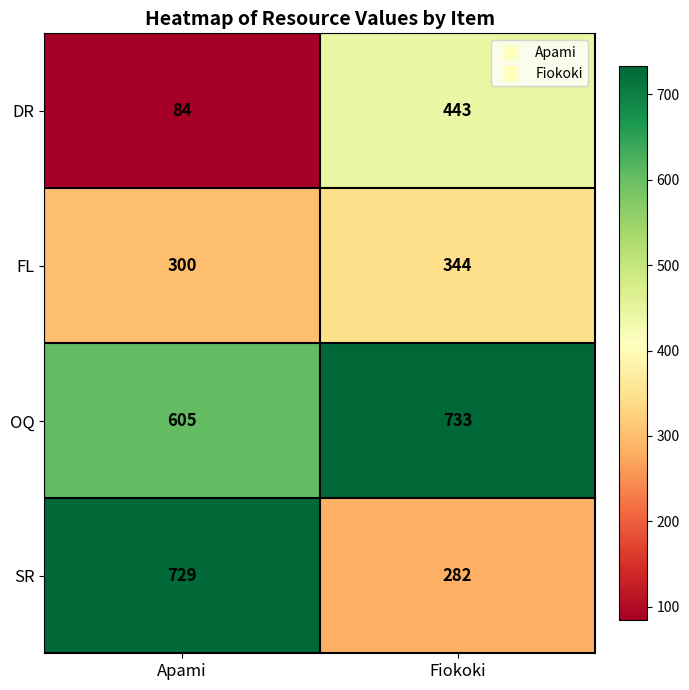

Which category has the highest value in the SR series?

Apami